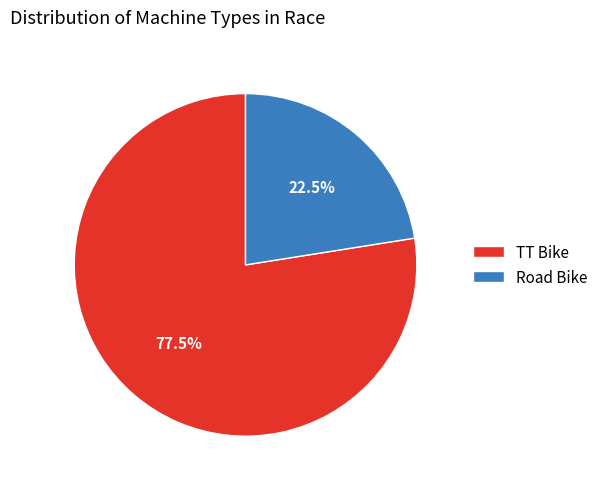

Which category accounts for the majority?

TT Bike